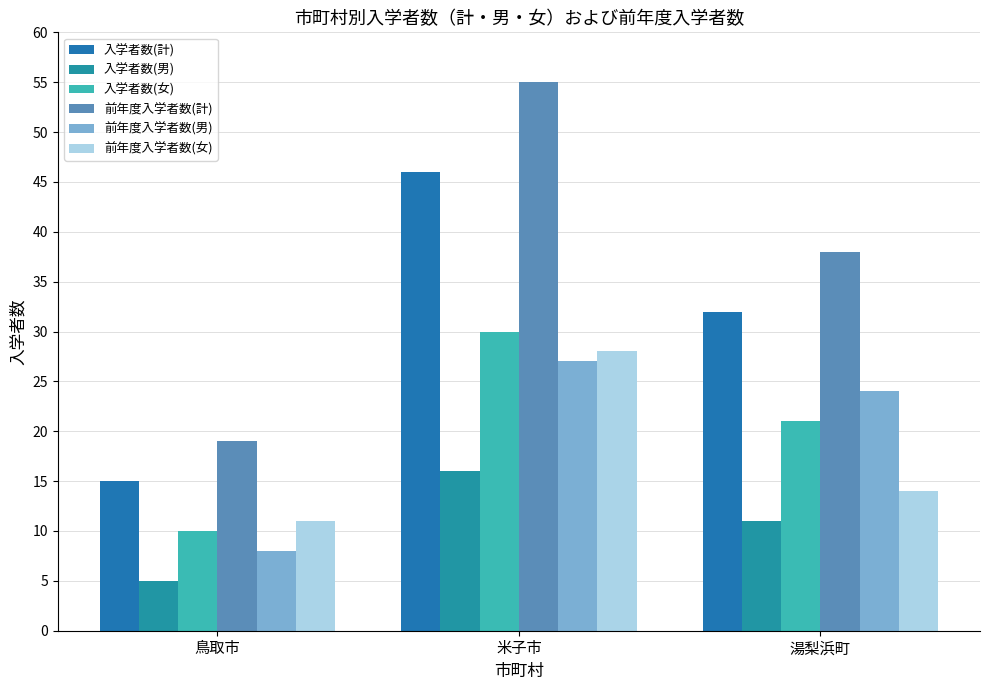

What position from the left is 米子市?

2